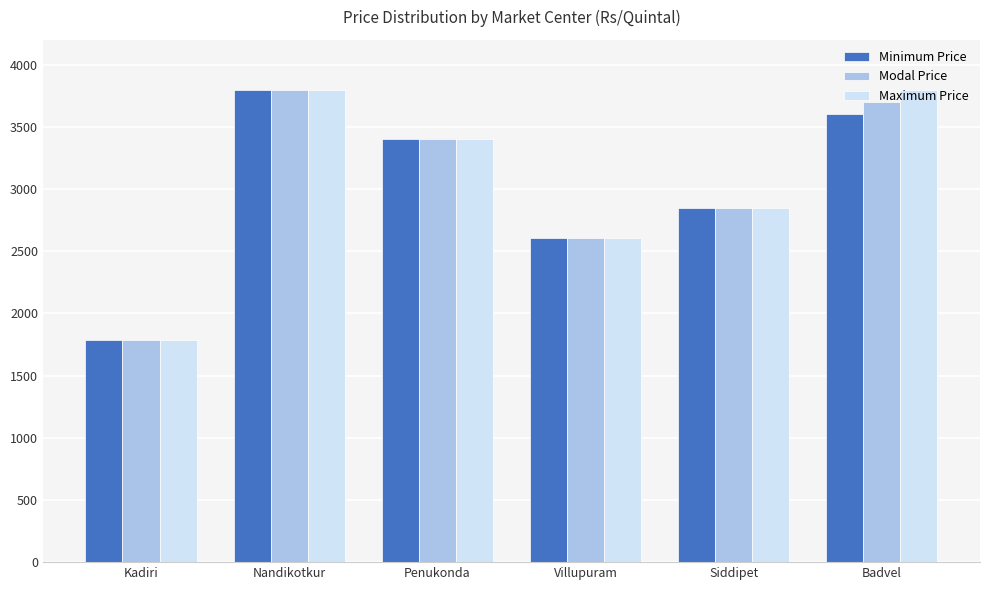

Count the number of categories in the chart.

6